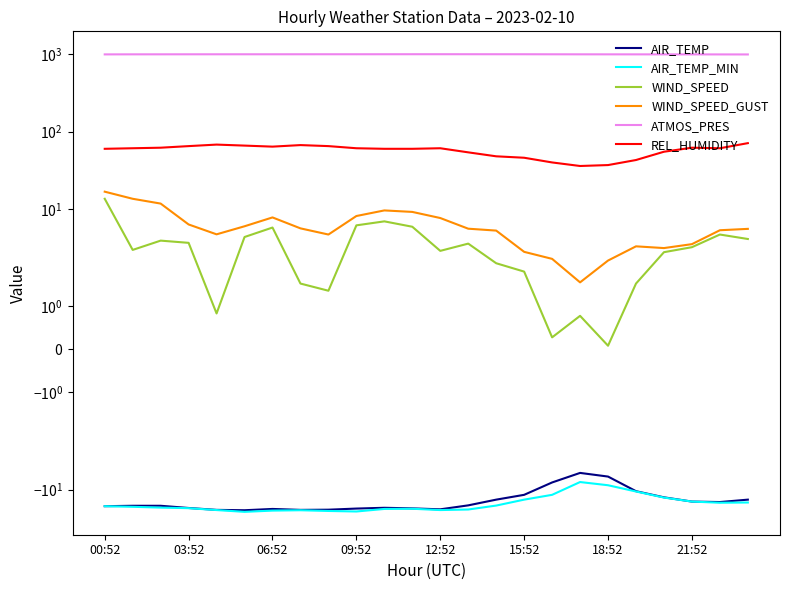

True or false: ATMOS_PRES has more than 0 points higher than both neighbors.

True